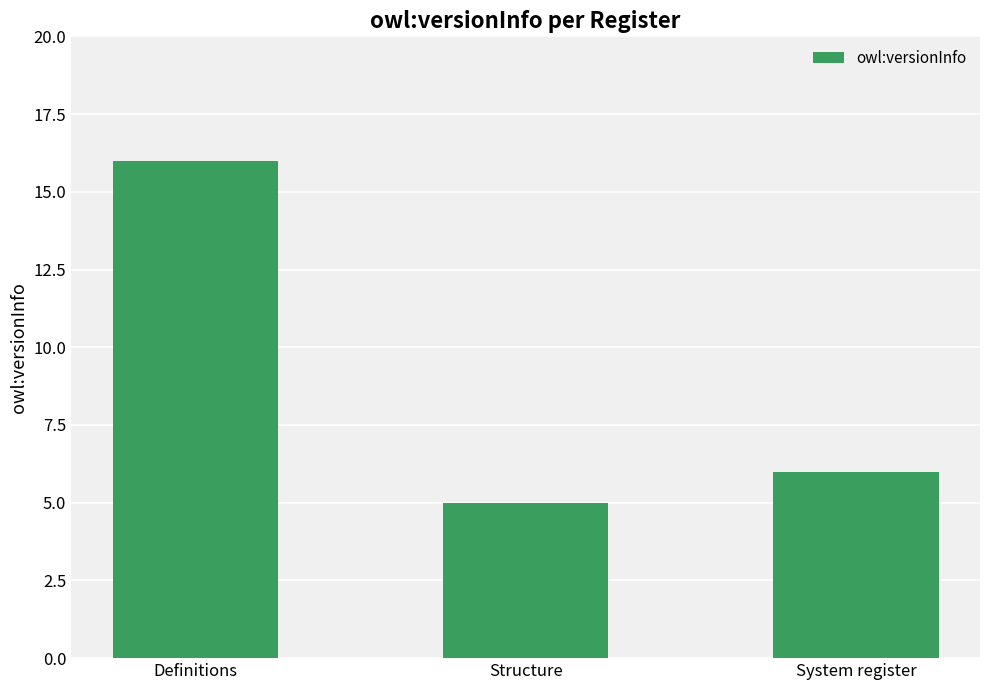

Reading left to right, transcribe all the data shown in this chart.

Definitions=16	Structure=5	System register=6